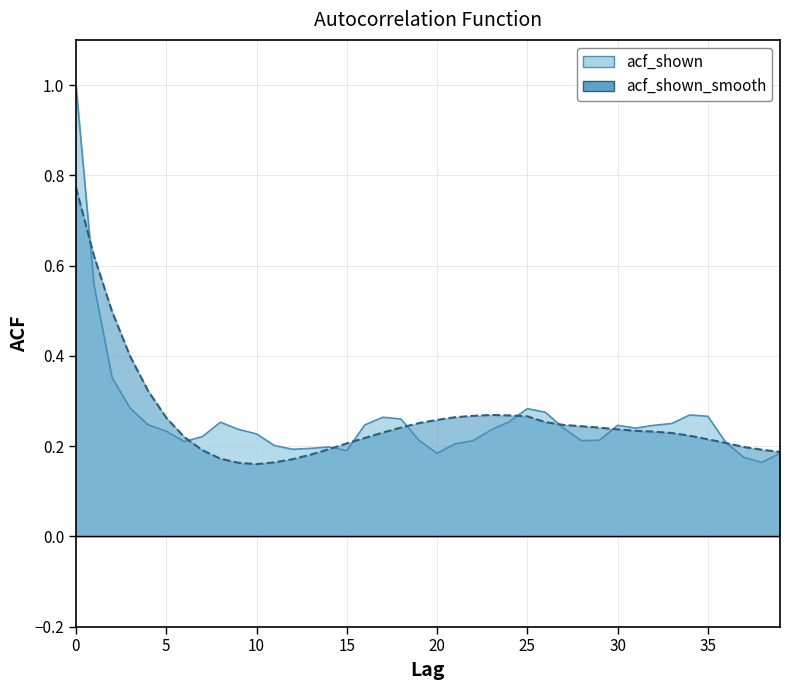

What is the sum of all acf_shown_smooth values?

10.4